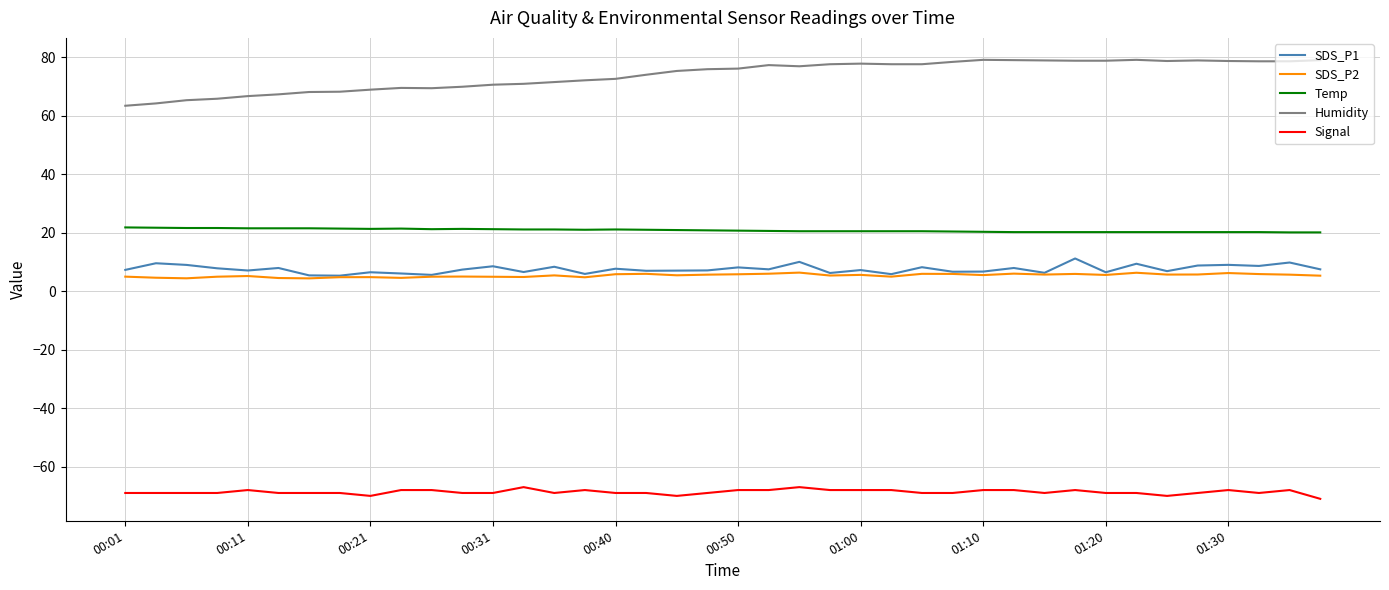

True or false: Humidity has more than 2 points higher than both neighbors.

True